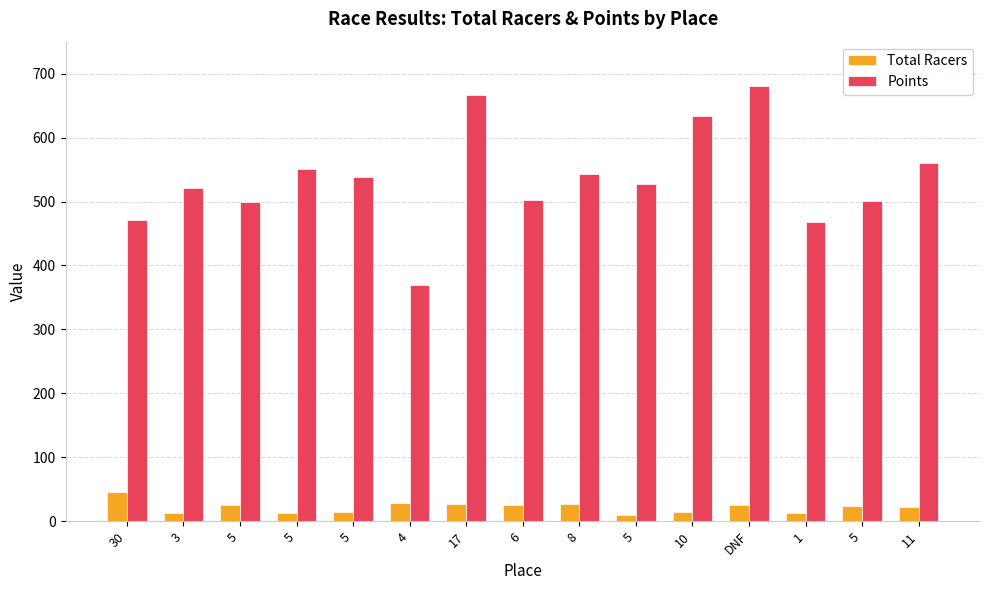

Rank the categories by Total Racers value from lowest to highest.

5, 3, 5, 1, 10, 5, 11, 5, 6, DNF, 5, 17, 8, 4, 30